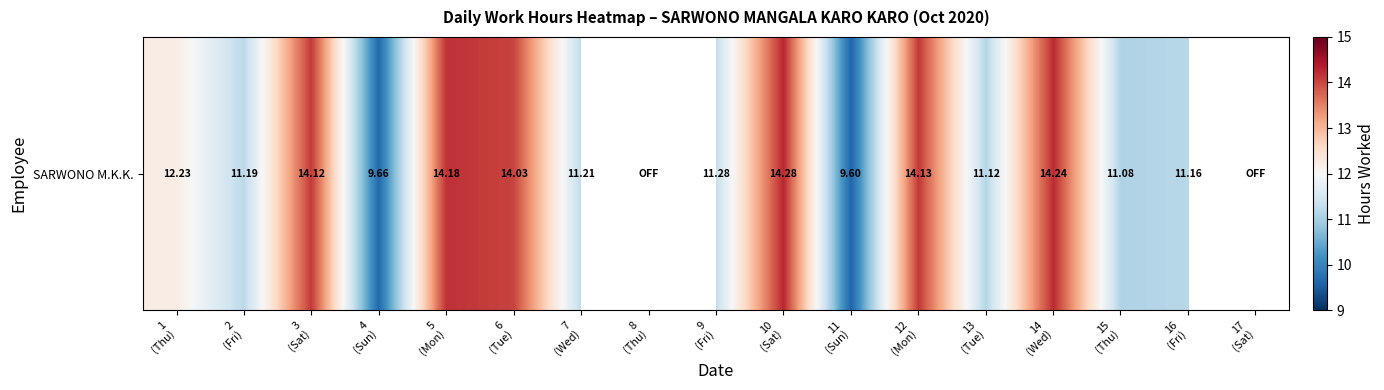

What is the approximate value at 6
(Tue)?

14.0